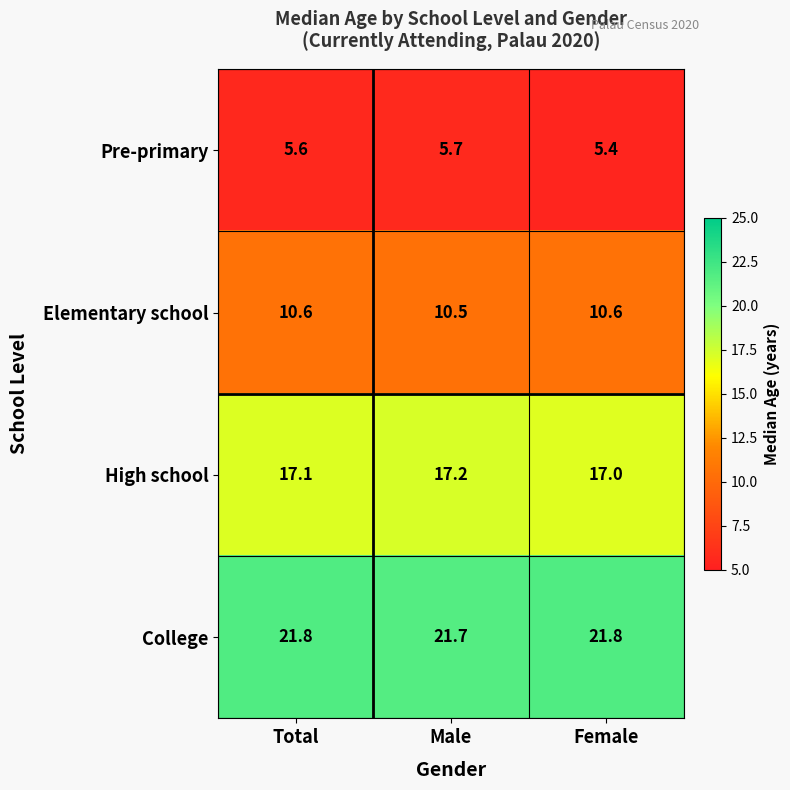

At which label does Pre-primary reach its peak?

Male